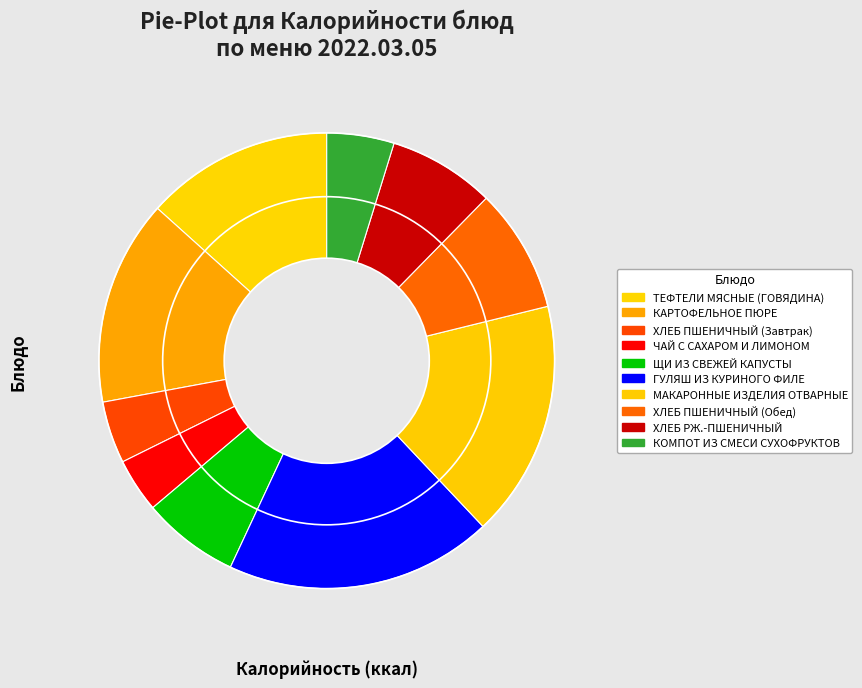

Is it true that КОМПОТ ИЗ СМЕСИ СУХОФРУКТОВ is 5% of the pie?

True